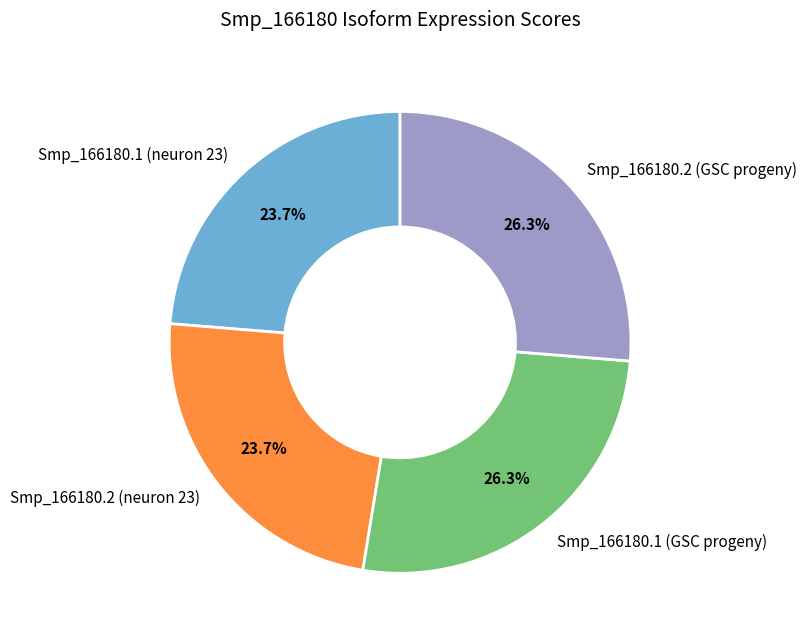

Is there a majority slice in this chart?

No